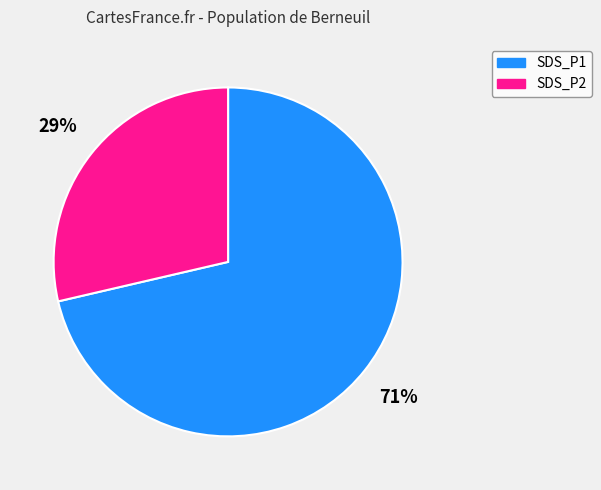

How many slices are in this pie chart?

2